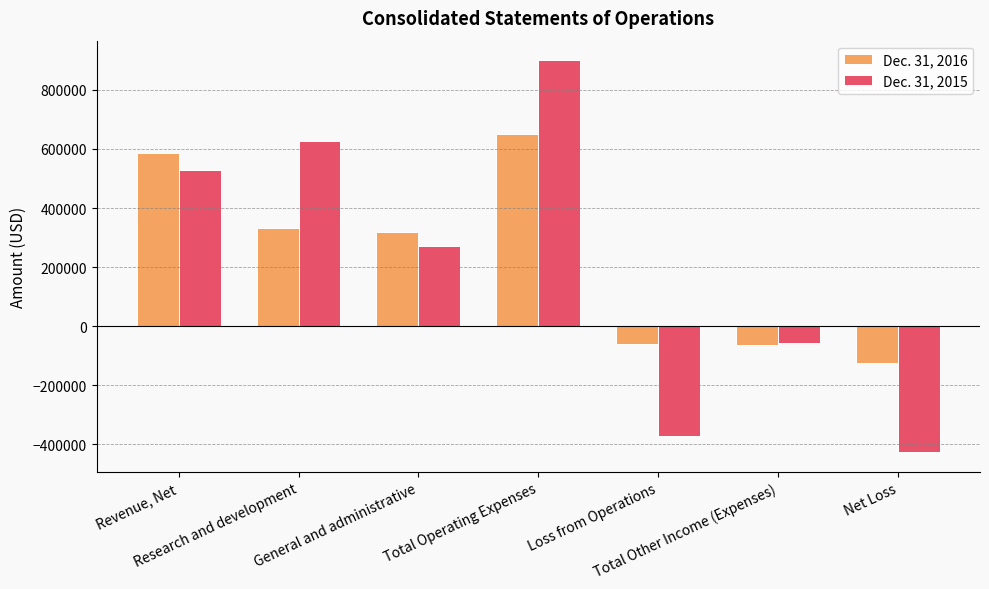

What is the difference between the highest and lowest values at Total Other Income (Expenses)?

5945